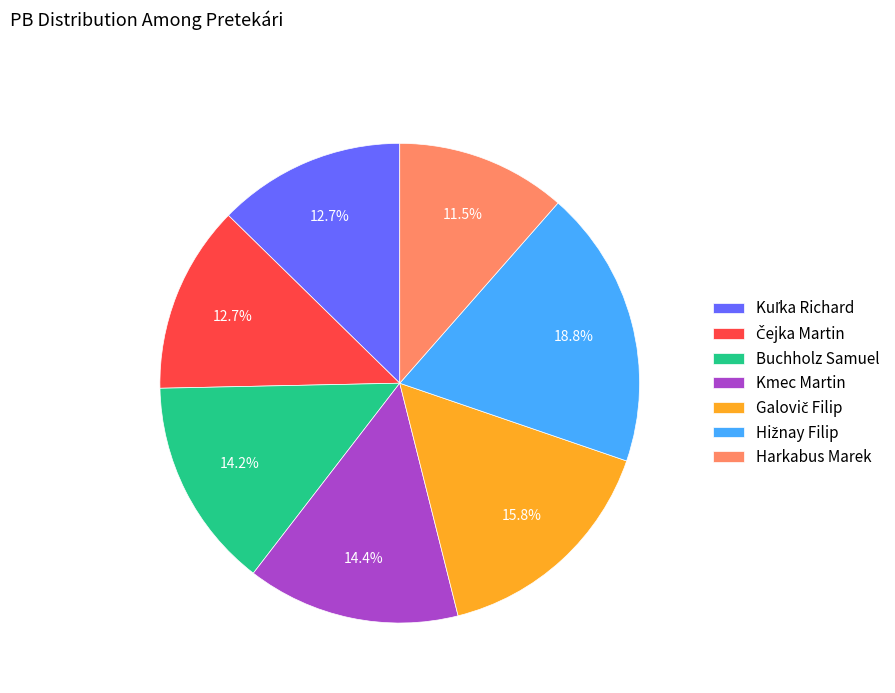

Is there any slice that represents more than half of the pie?

No